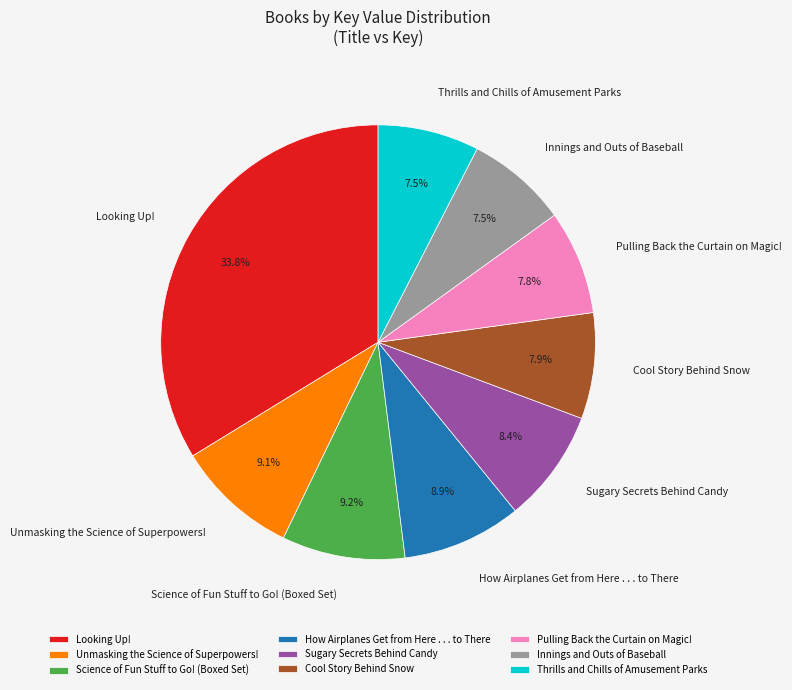

To the nearest percent, what is the difference between the Unmasking the Science of Superpowers! and Sugary Secrets Behind Candy slice percentages?

1%